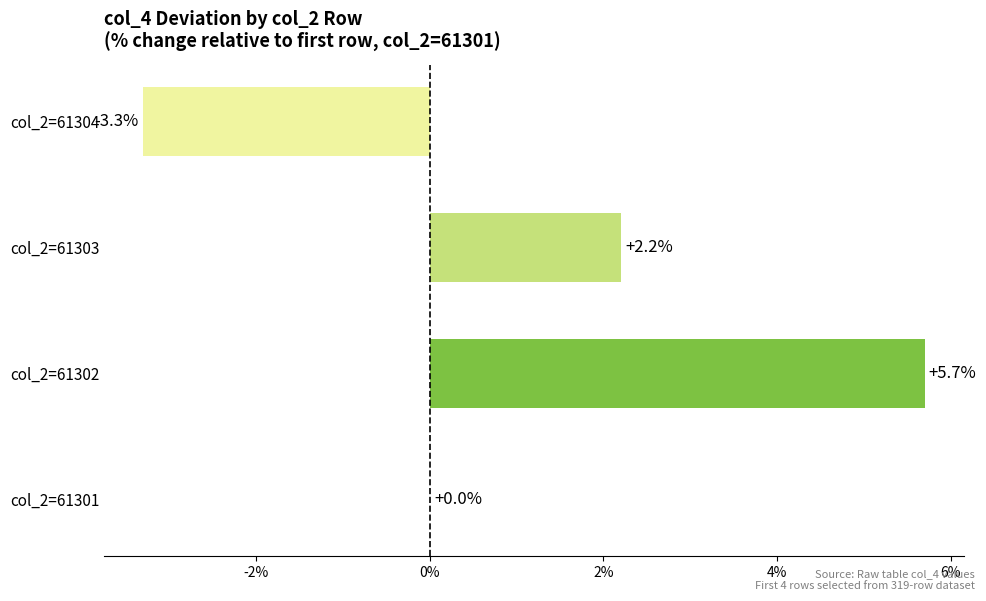

Is it true that the value at col_2=61302 is 5.7?

True